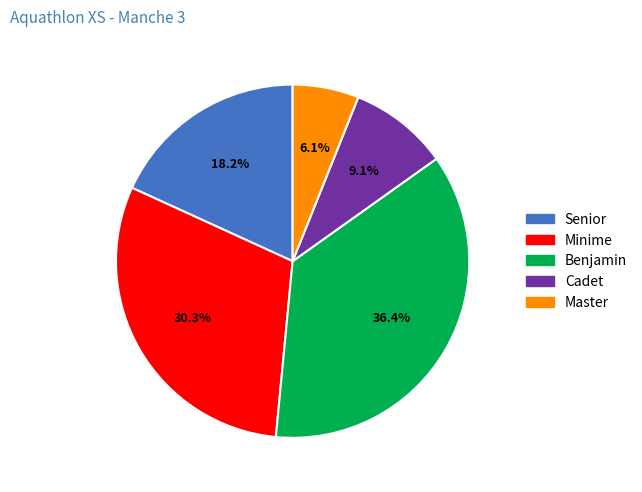

Is there any slice that represents more than half of the pie?

No